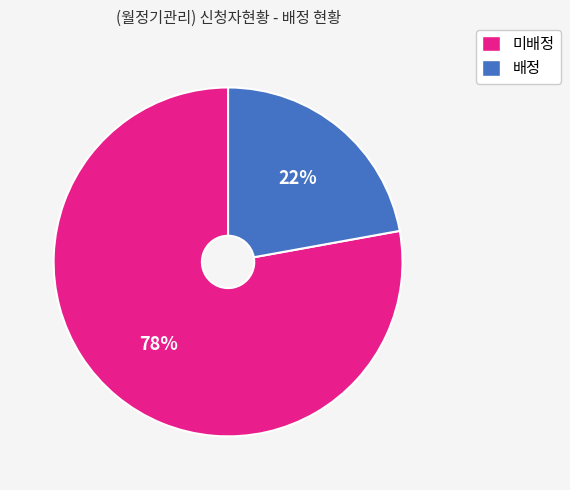

Rank the categories by value from highest to lowest.

미배정, 배정